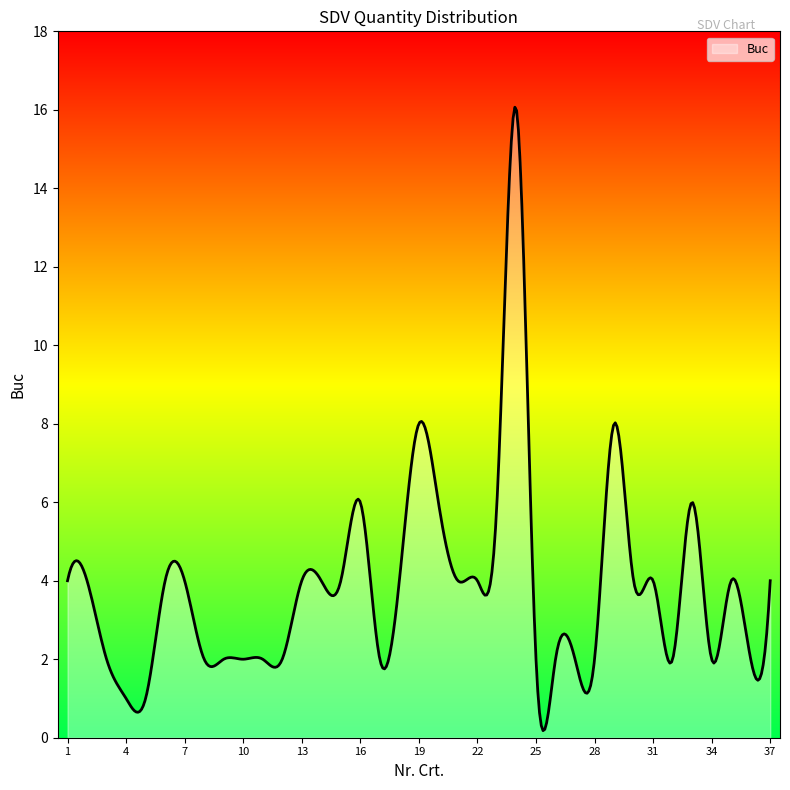

What is the smallest value displayed?

0.2